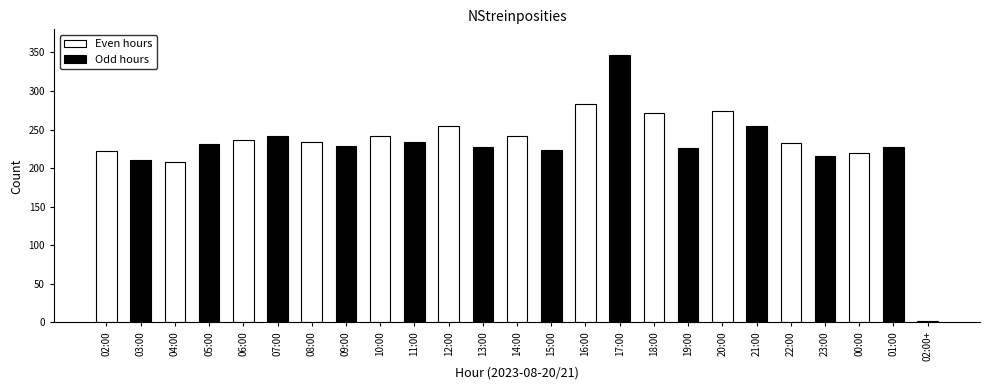

What is the label of the 18th bar from the right?

09:00